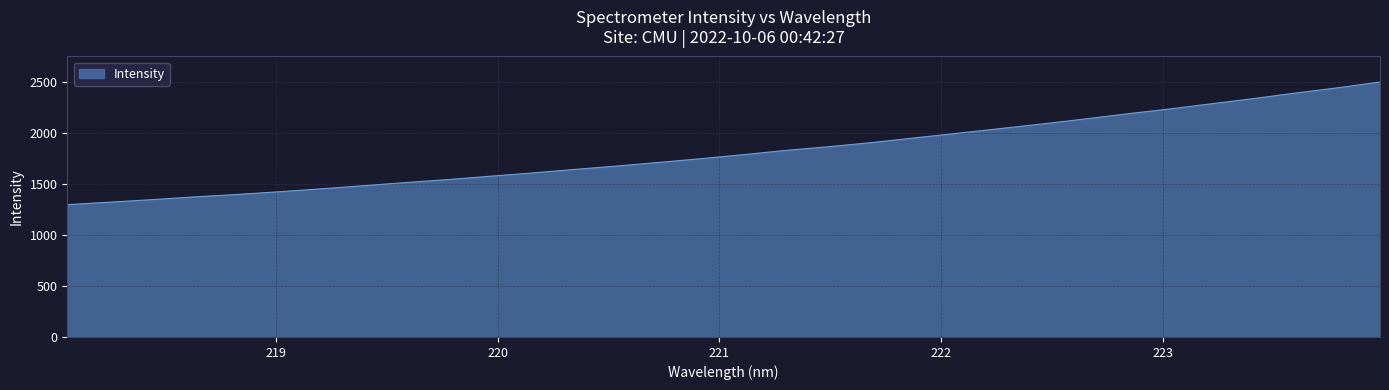

What is the smallest value displayed?

1299.6